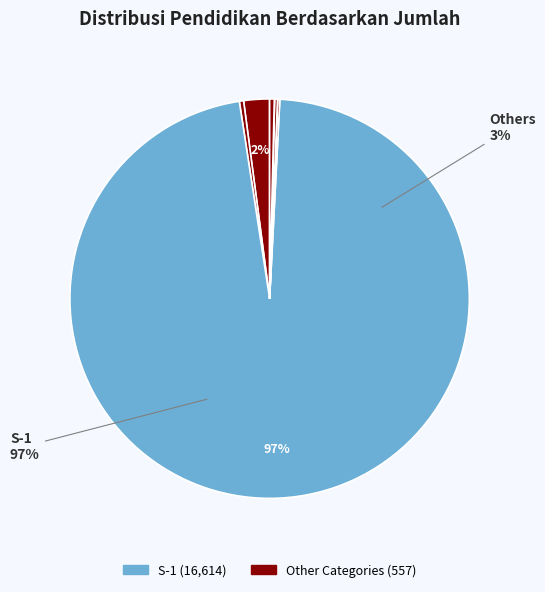

What is the change in value from S-1 to SLTP?

-16609